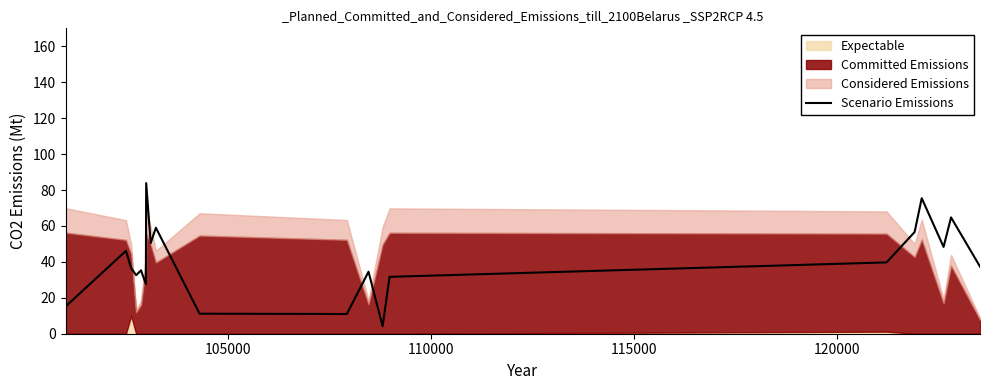

How many lines are shown in the chart?

1